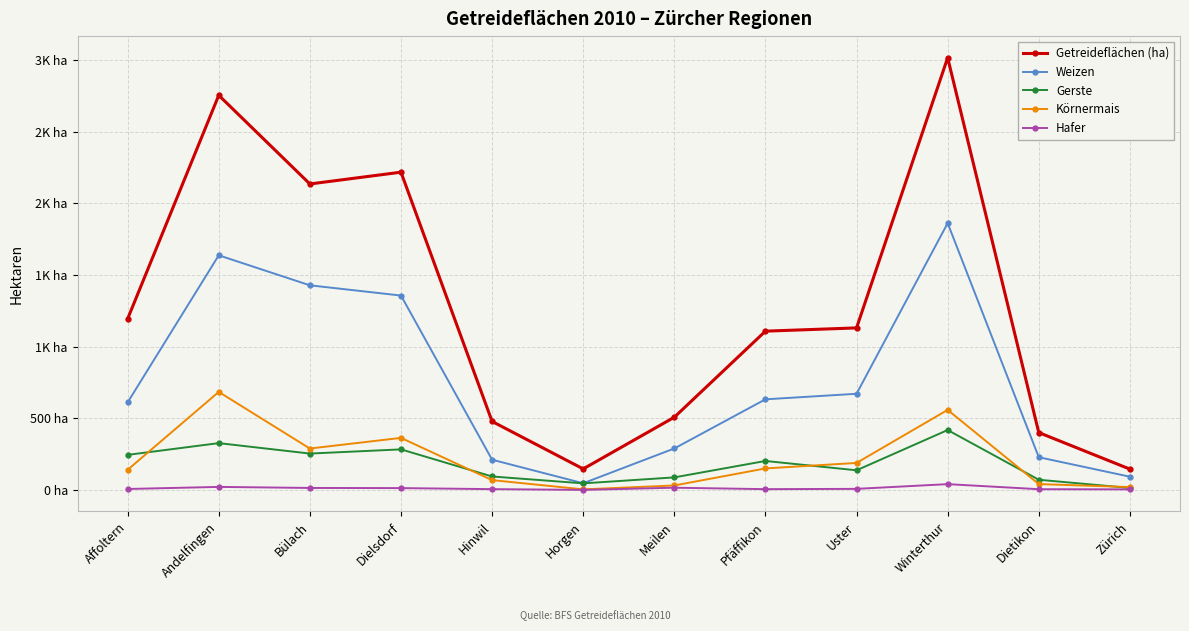

True or false: Gerste and Hafer cross at least once.

False